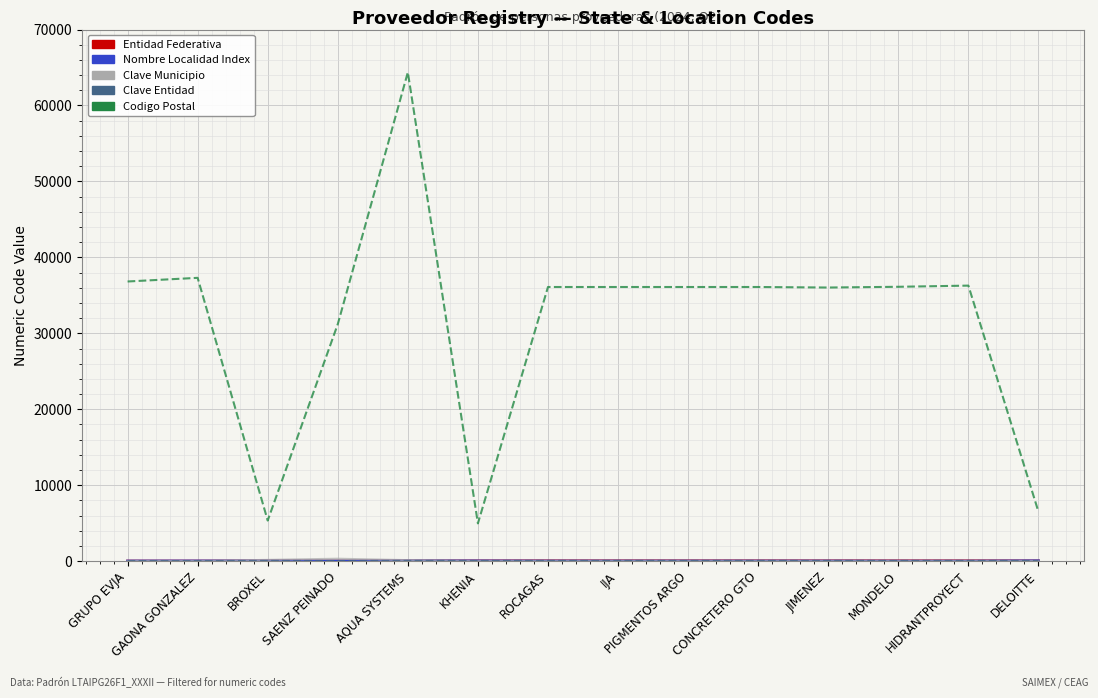

Is this an area chart (filled region under the line)?

Yes